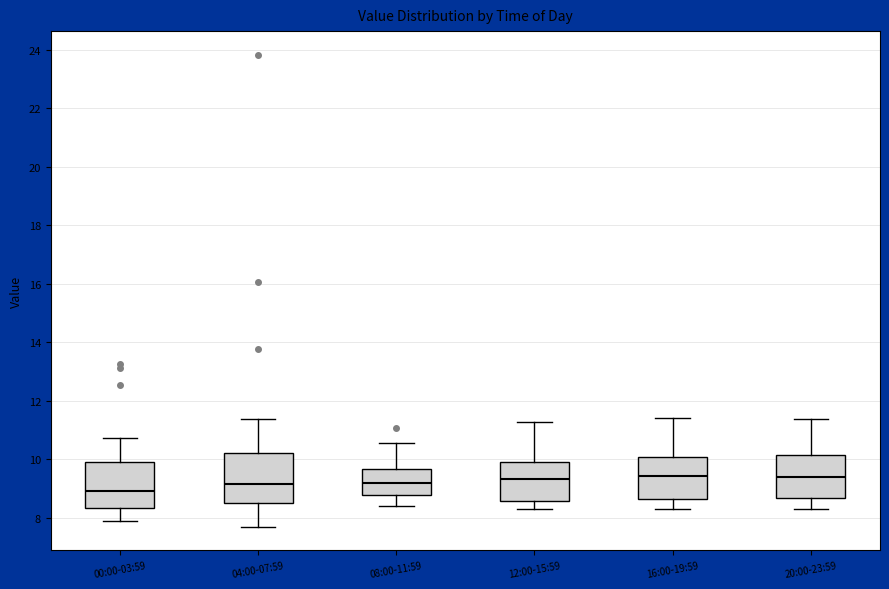

Where does the upper whisker of the box for 12:00-15:59 end on the y-axis? The values are not printed on the chart, so give them approximately, as read against the axis.

11.2